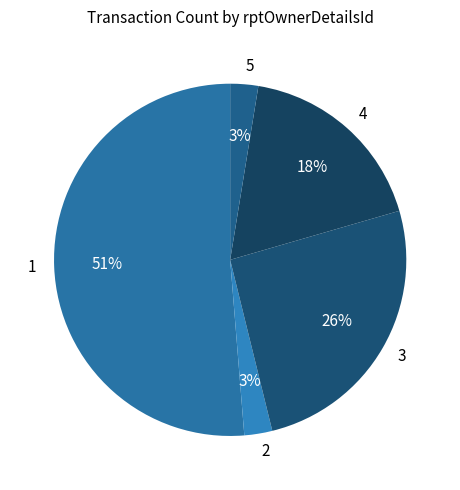

What is the majority slice?

1